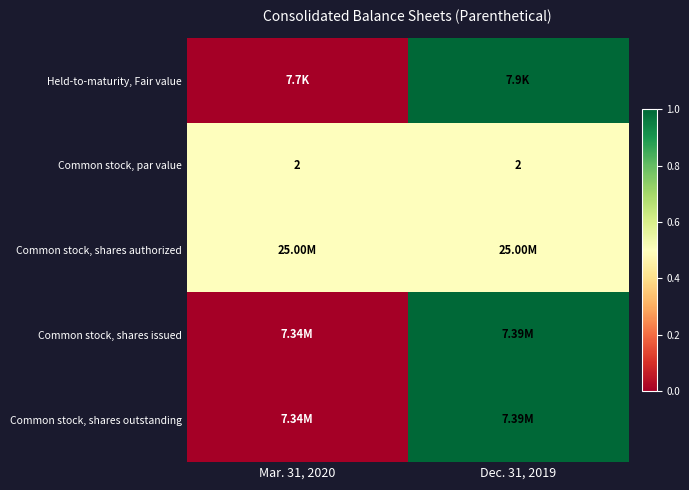

What is the sum of the Common stock, par value values at Dec. 31, 2019 and Mar. 31, 2020?

4.0